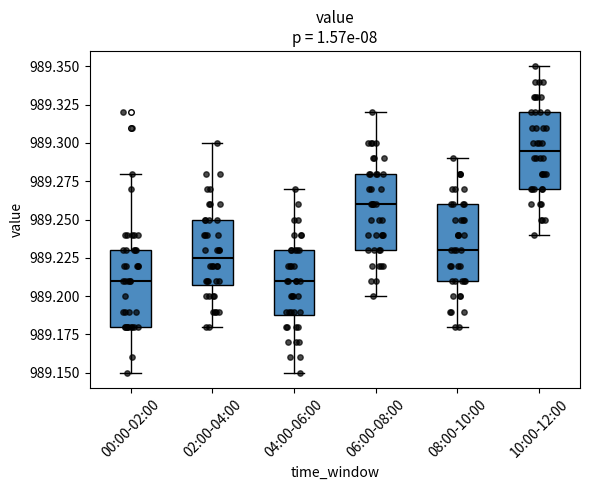

Reading left to right, transcribe this box plot: for each box, give where its median line is, the range the box spans, and where its two whiskers end, as read against the y-axis. The values are not printed on the chart, so give them approximately, as read against the axis.

00:00-02:00: median 989.210, box 989.180 to 989.230, whiskers 989.150 to 989.280
02:00-04:00: median 989.225, box 989.210 to 989.250, whiskers 989.180 to 989.300
04:00-06:00: median 989.210, box 989.190 to 989.230, whiskers 989.150 to 989.270
06:00-08:00: median 989.260, box 989.230 to 989.280, whiskers 989.200 to 989.320
08:00-10:00: median 989.230, box 989.210 to 989.260, whiskers 989.180 to 989.290
10:00-12:00: median 989.295, box 989.270 to 989.320, whiskers 989.240 to 989.350